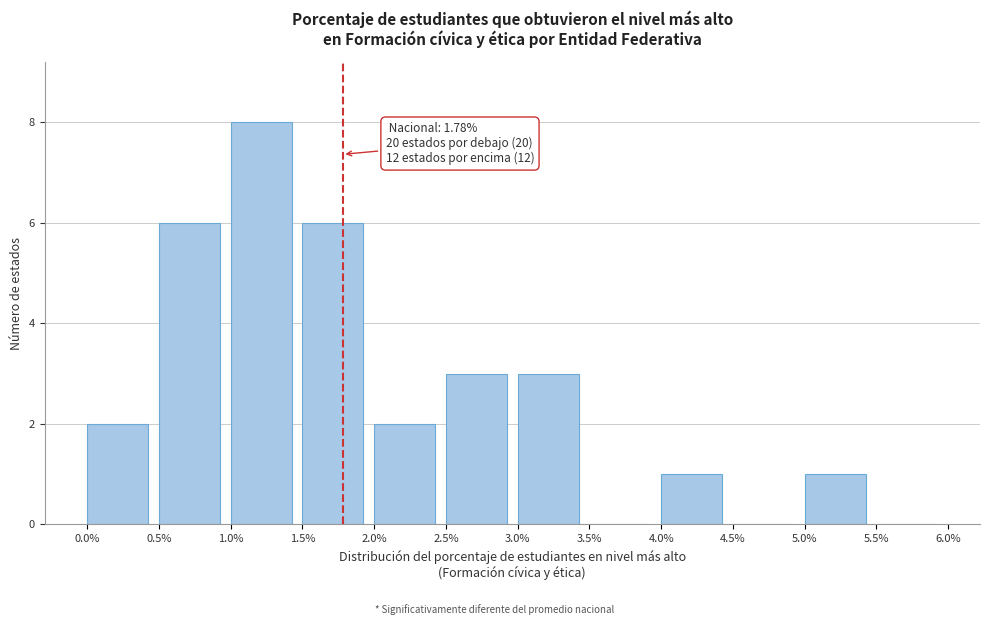

Which range on the x-axis has the tallest bar?

1.0% to 1.5%